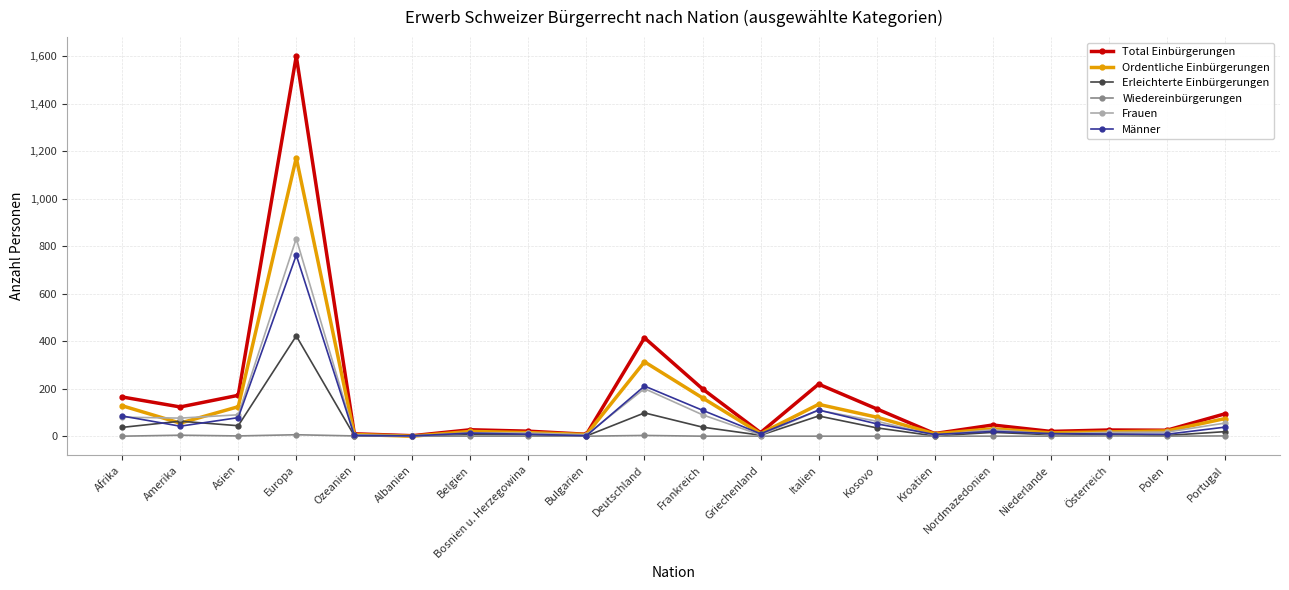

At how many categories does at least one series exceed 1271?

1